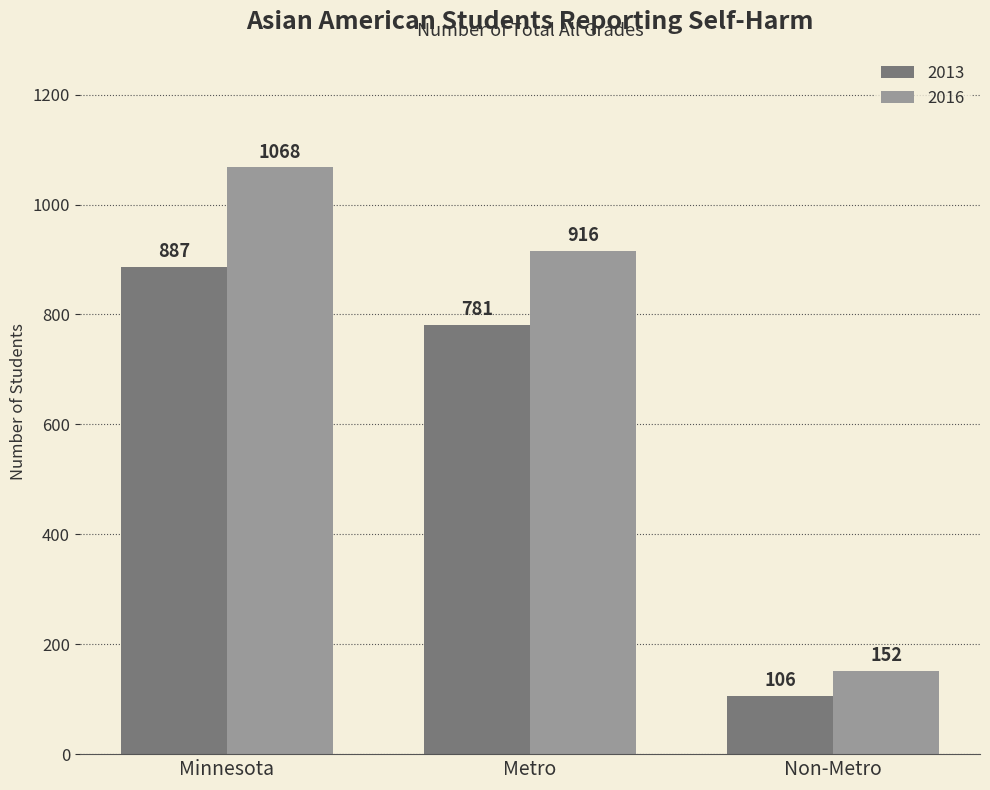

How many 2013 values are between 106 and 887?

3